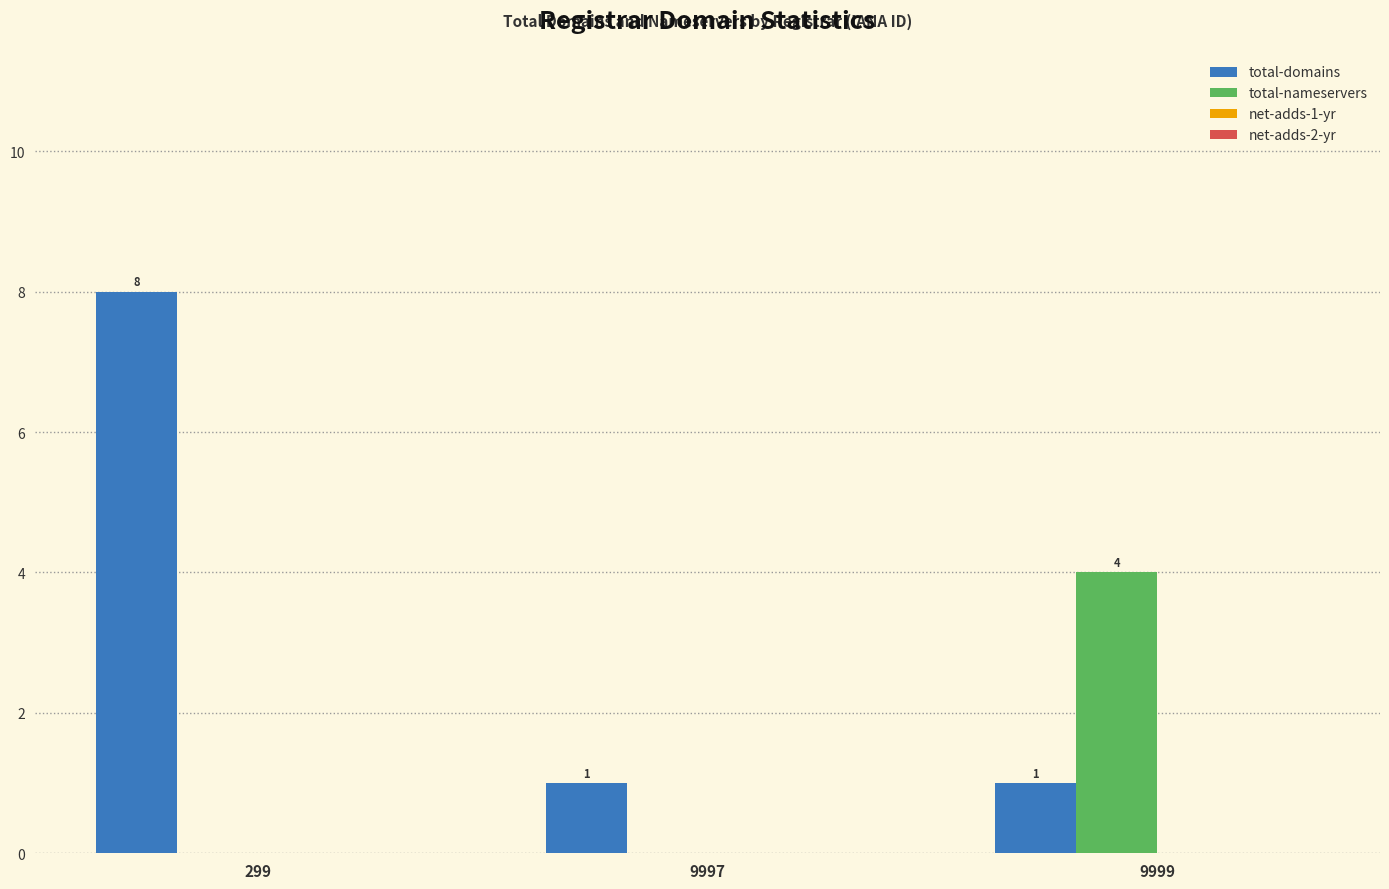

How many groups of bars are there?

3